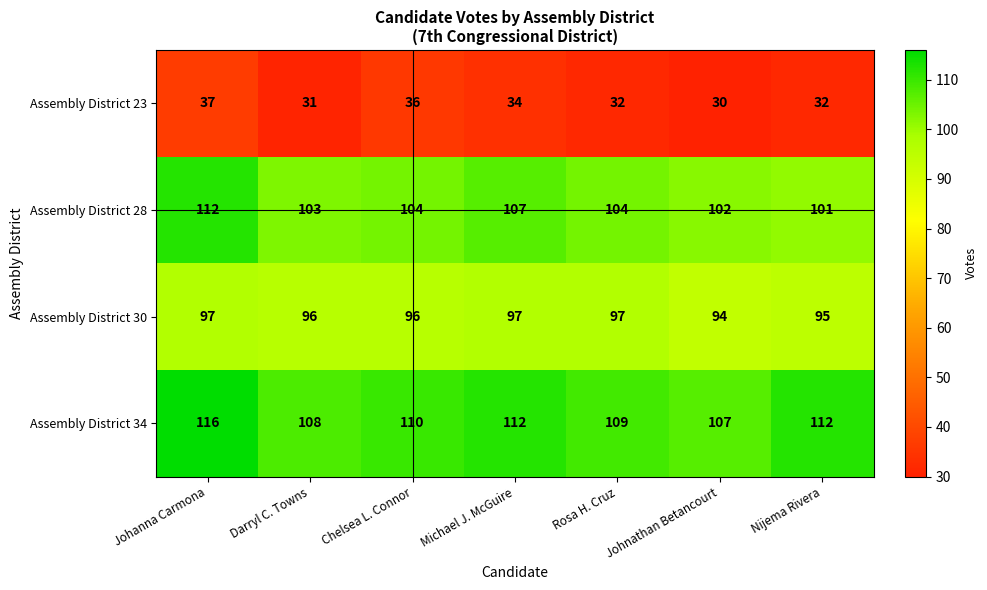

What is the total value across all series at Darryl C. Towns?

338